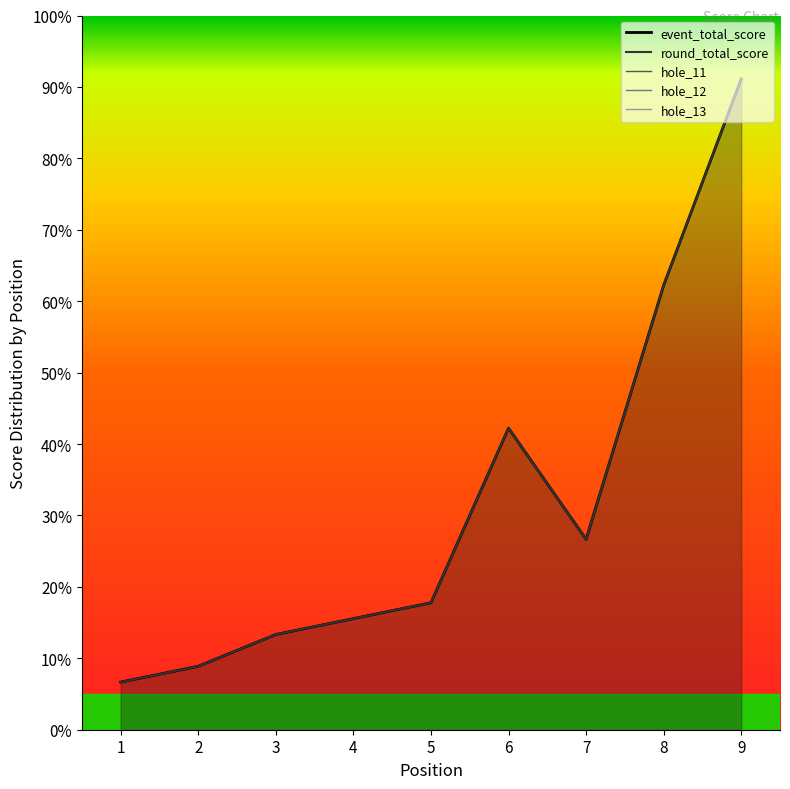

How many lines are shown in the chart?

5